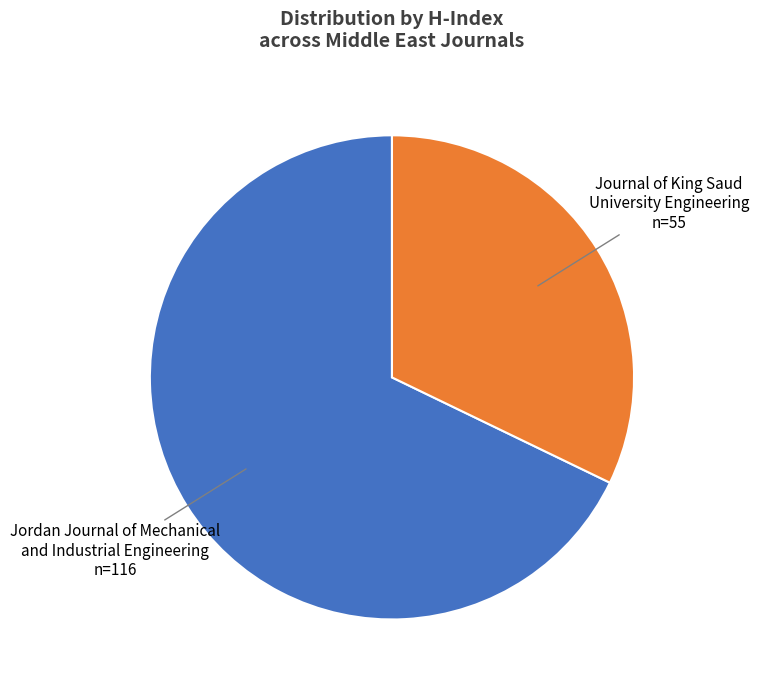

Approximately how many times larger is the value at Jordan Journal of Mechanical and Industrial Engineering compared to Journal of King Saud University Engineering?

2.1